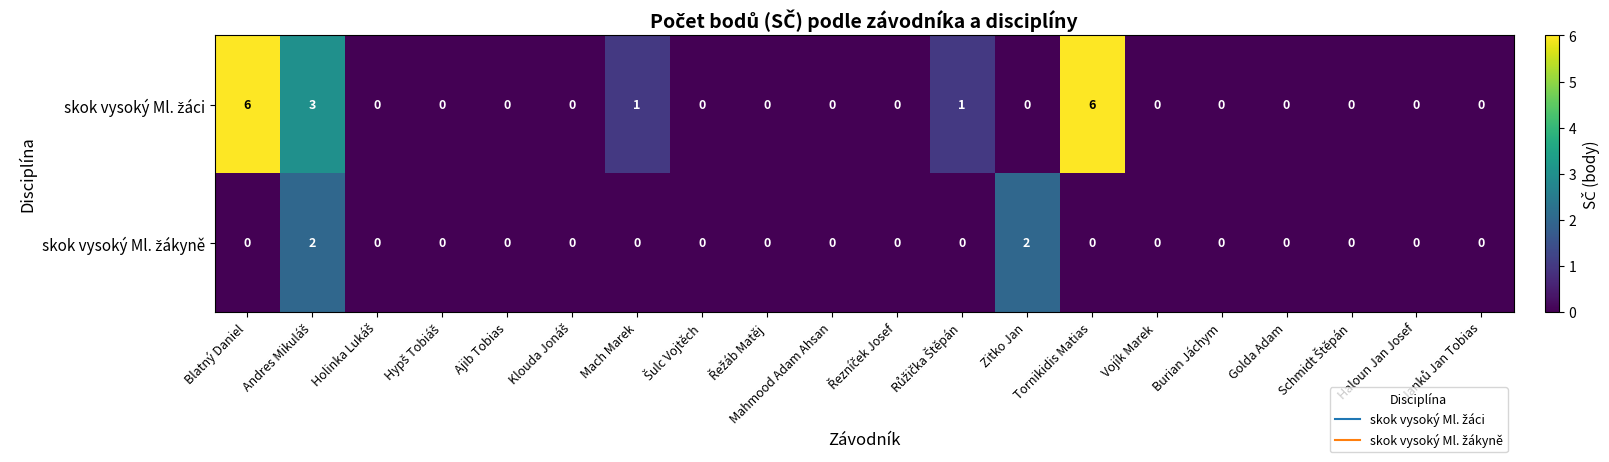

Count the number of categories in the chart.

20